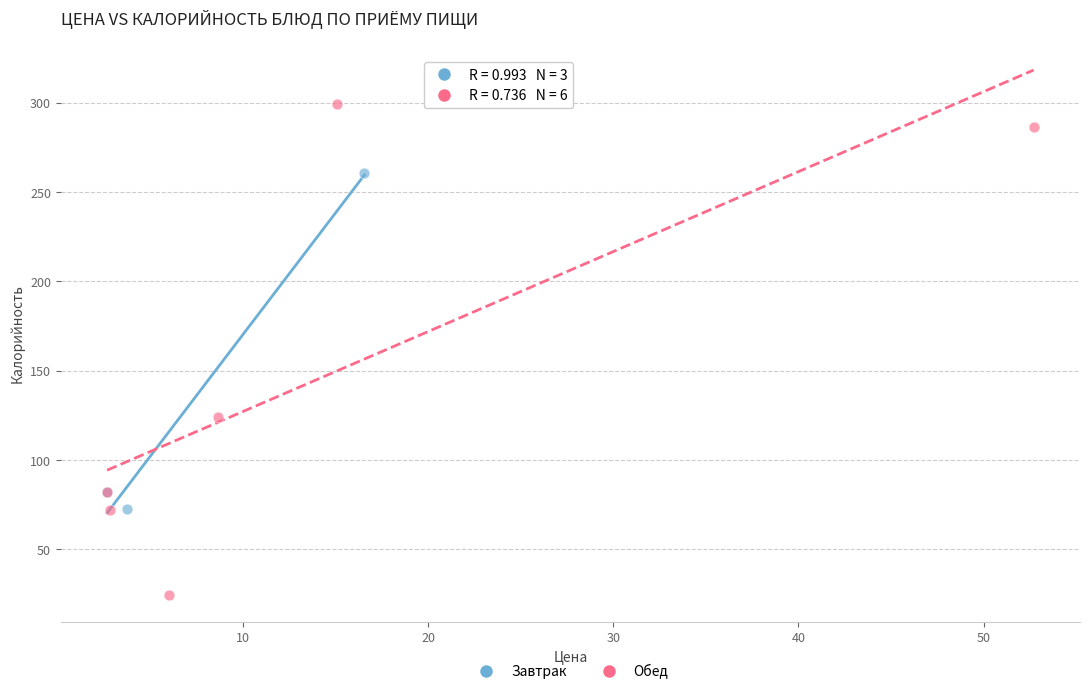

Which series reaches the minimum Y coordinate?

Обед